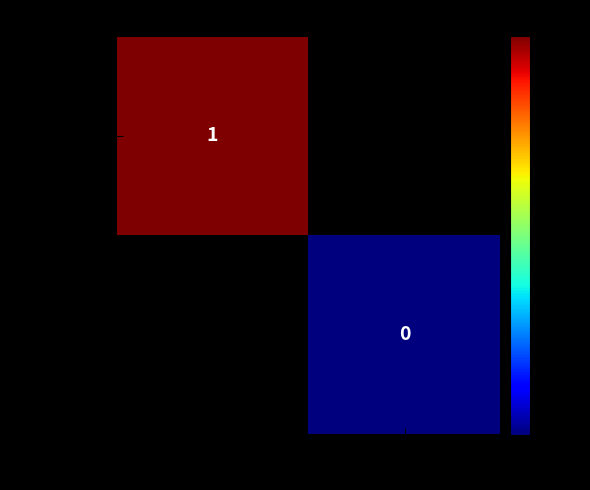

Is it true that e512fcd...53d equals 1 at -1?

True